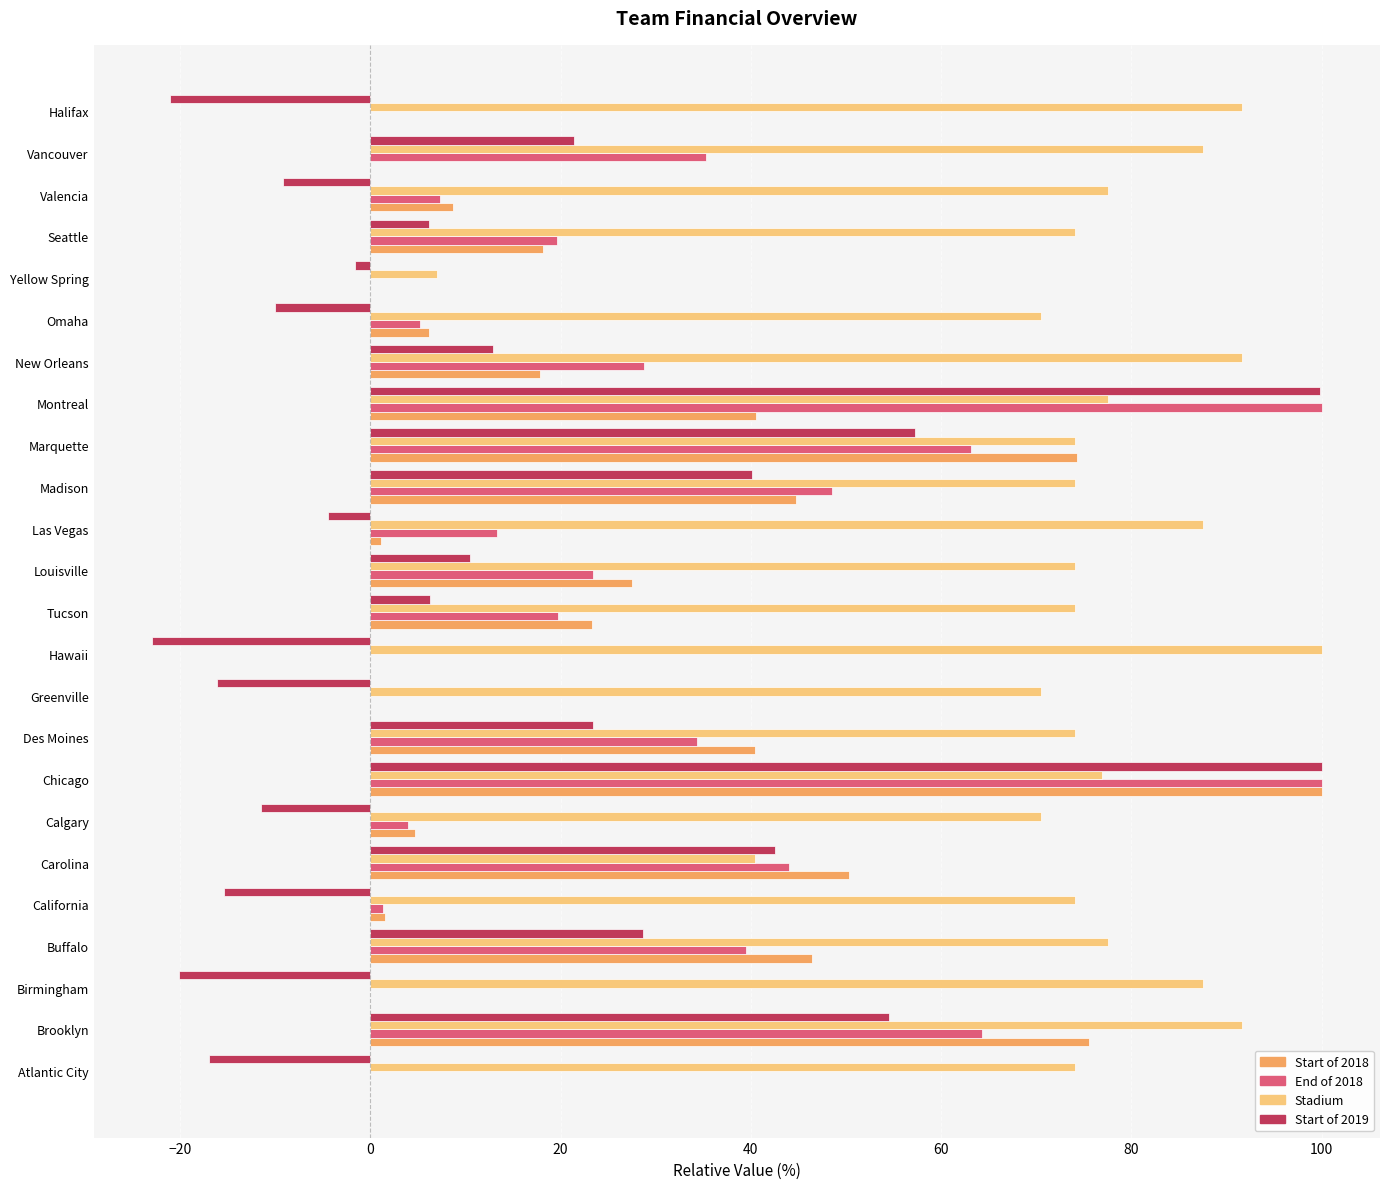

Which category has the highest value in the Start of 2018 series?

Chicago